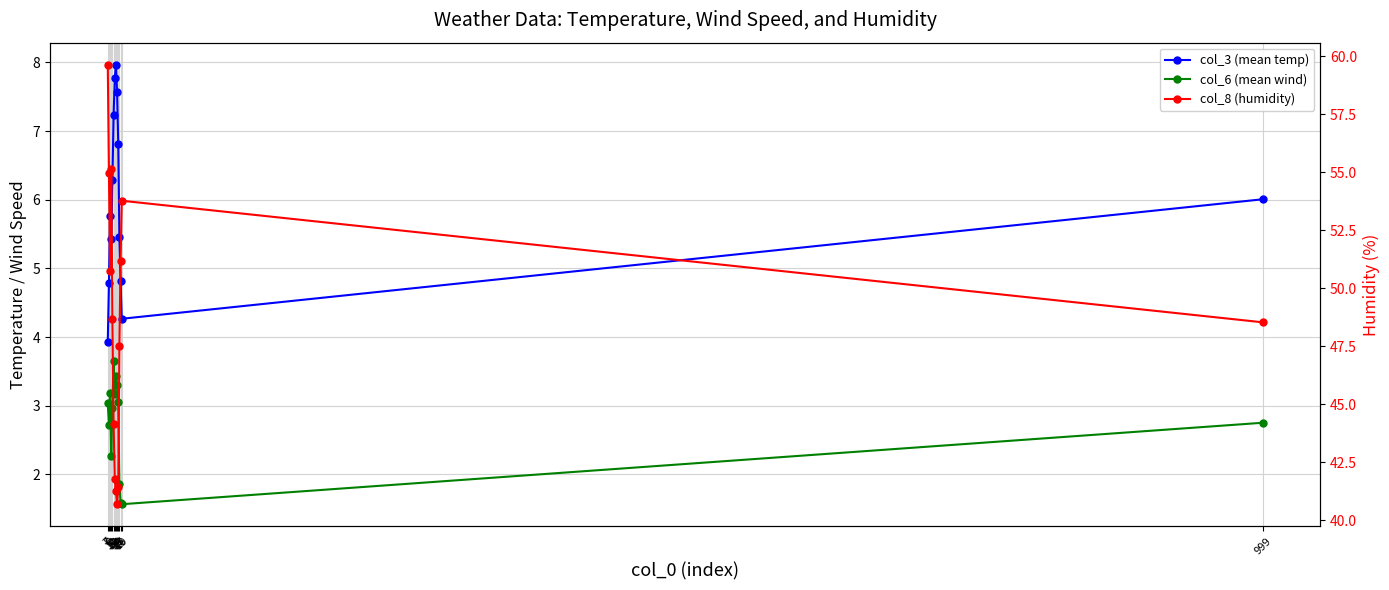

At which category does the chart reach its peak across all series?

7